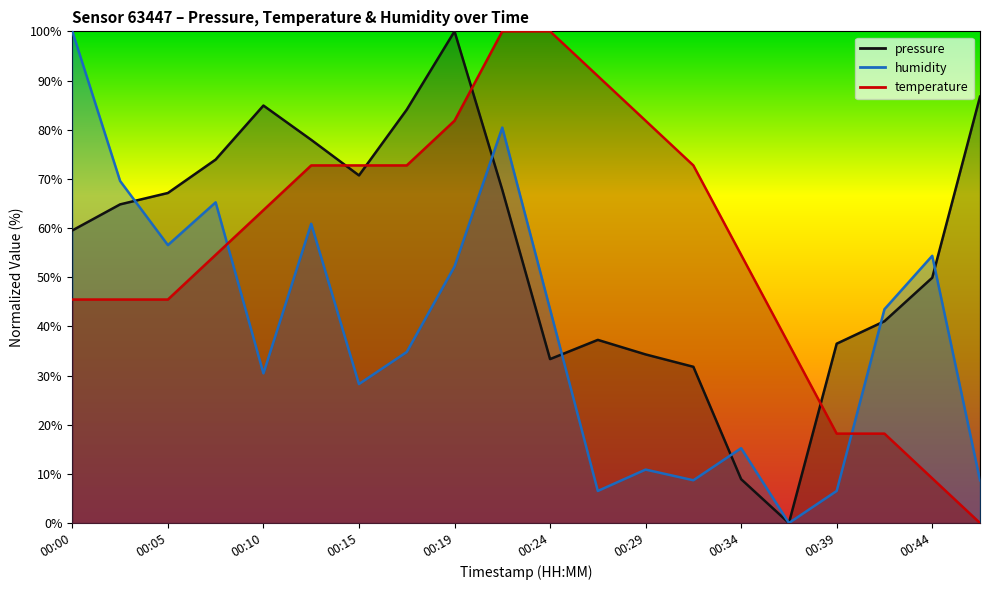

What are all the series names shown in the legend?

pressure, temperature, humidity